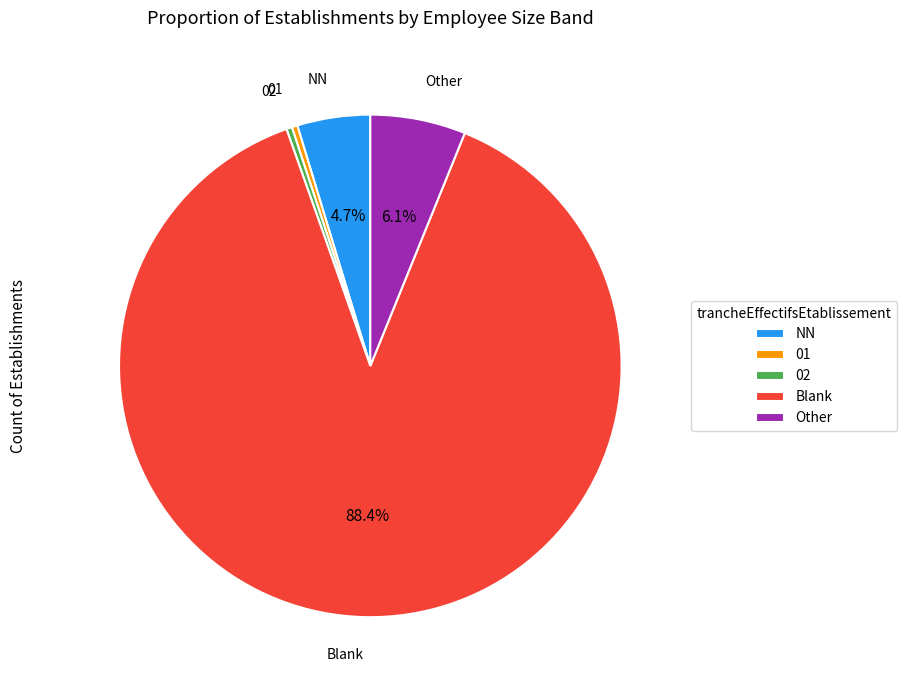

What is the largest slice in the pie chart?

Blank